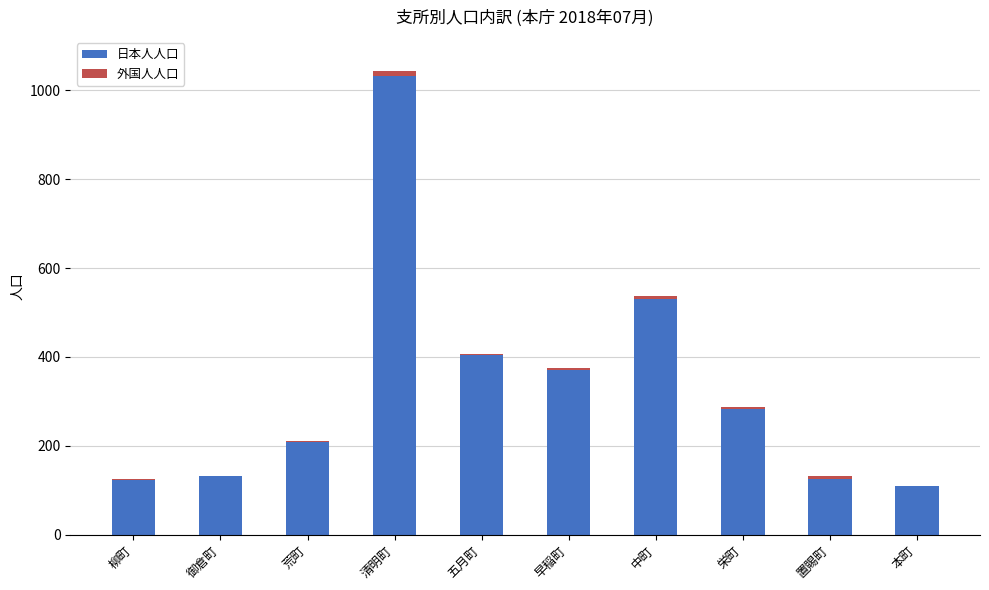

How many categories are shown in the chart?

10